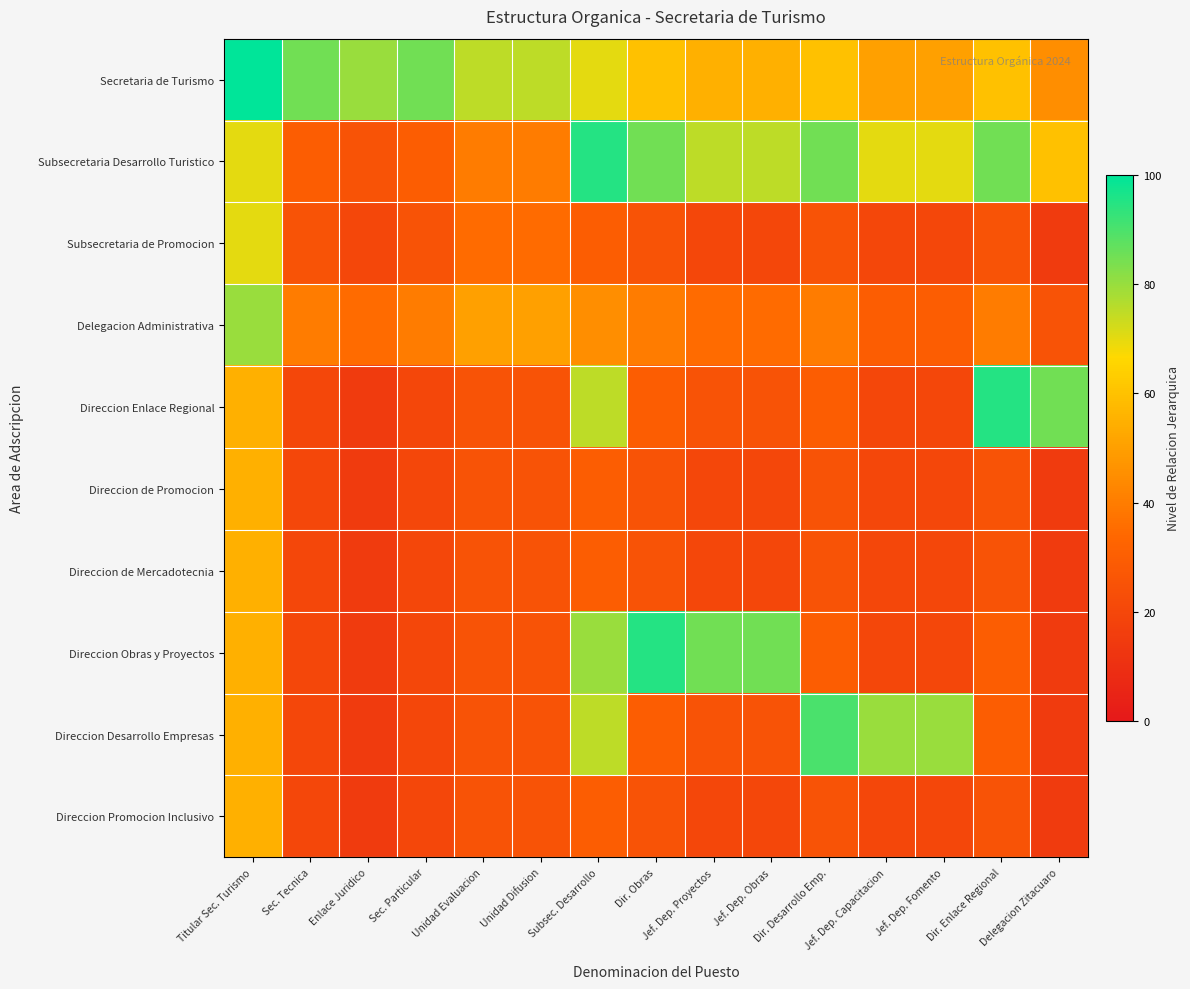

Which label corresponds to the smallest value in the chart?

Delegacion Zitacuaro